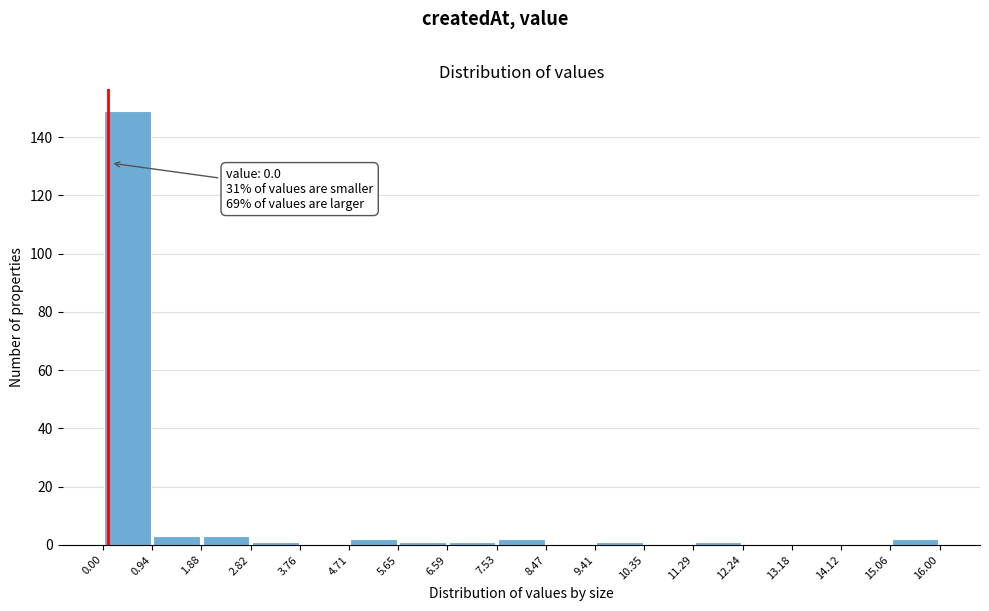

Over which range of the x-axis is the bar tallest?

0.00 to 0.94